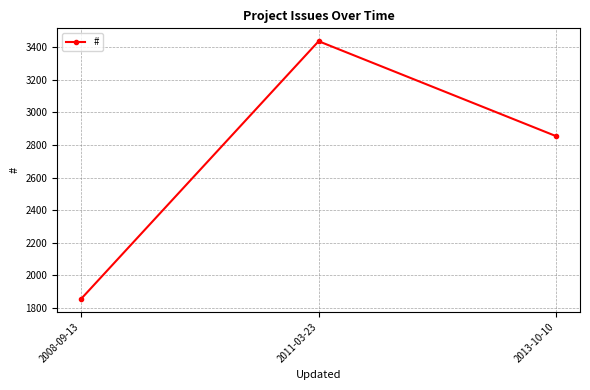

What is the difference between the maximum and minimum values?

1582